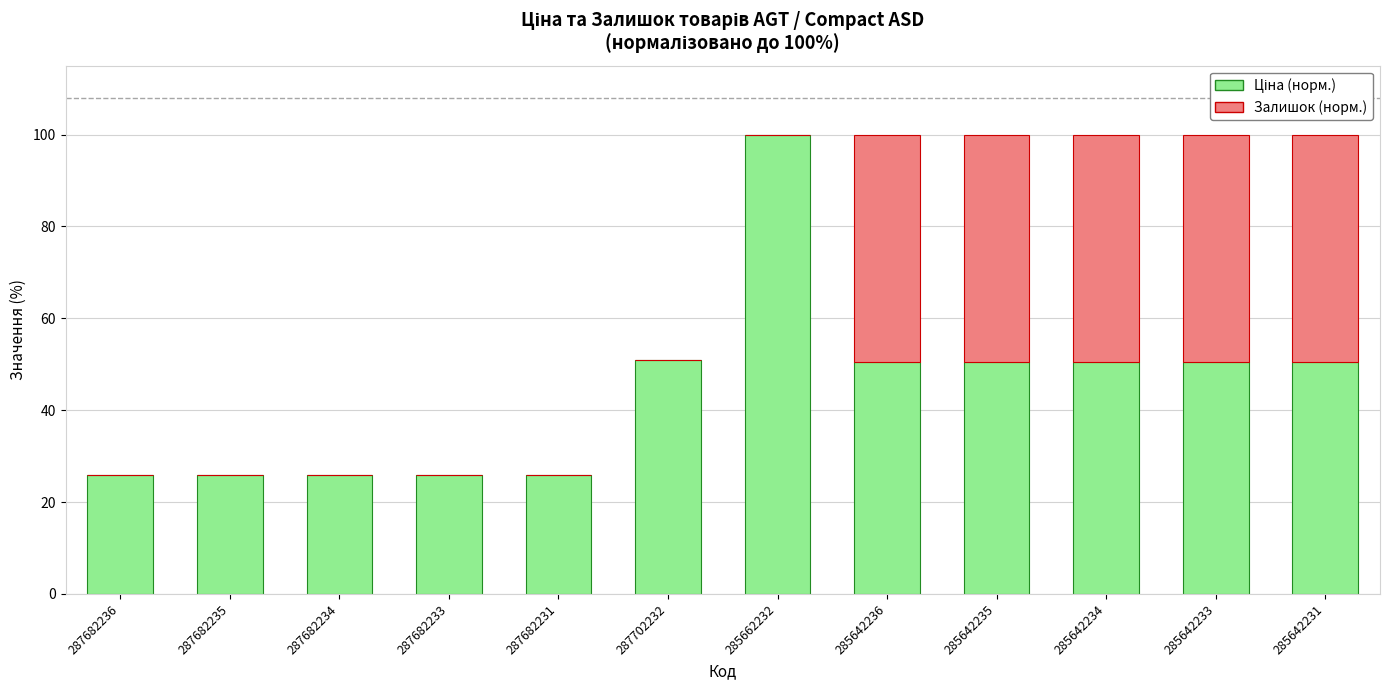

Are the bars horizontal?

No